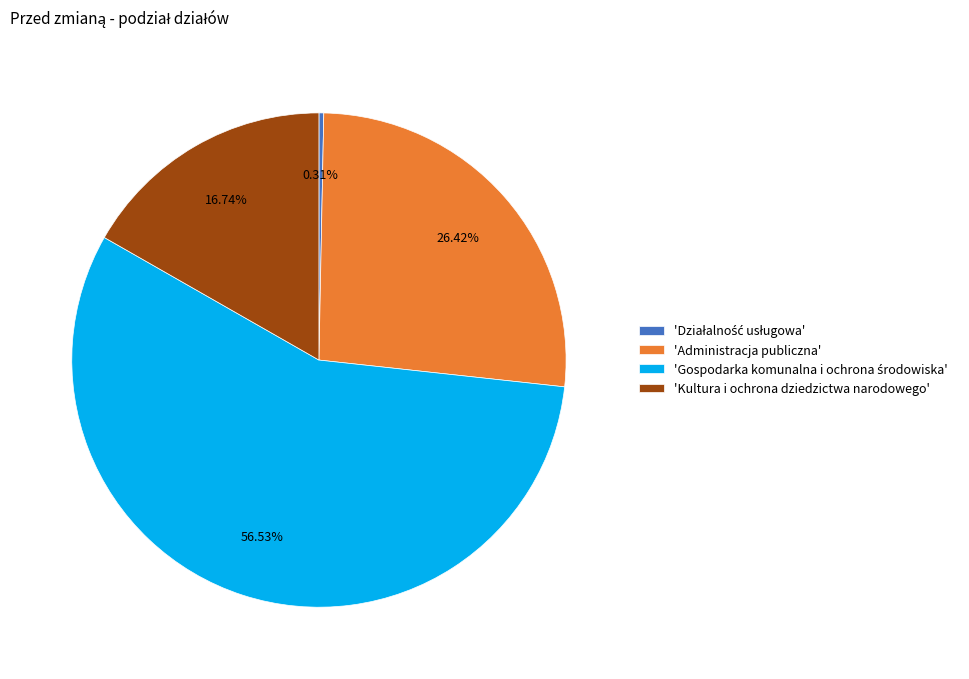

Does any single category account for the majority?

Yes